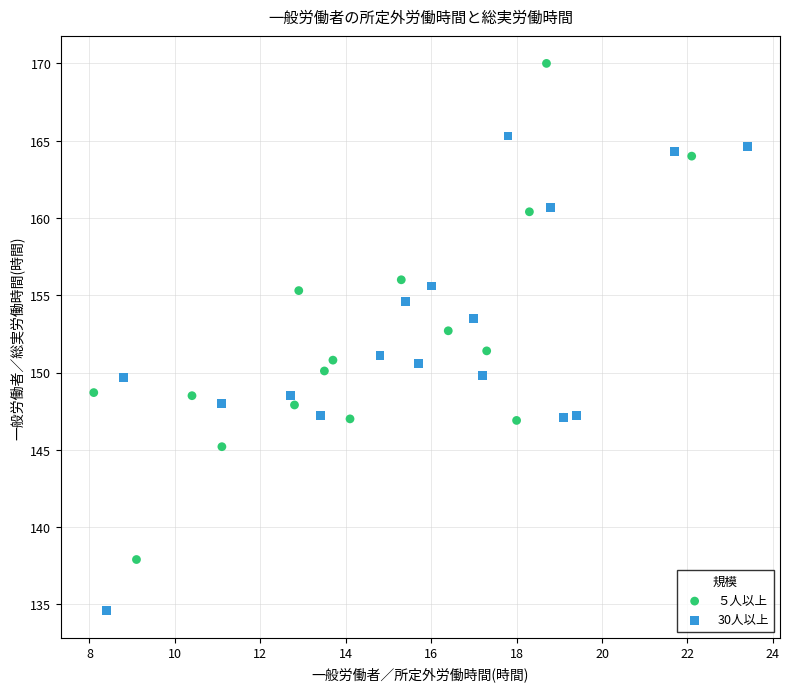

Which series has the widest spread of Y values?

５人以上